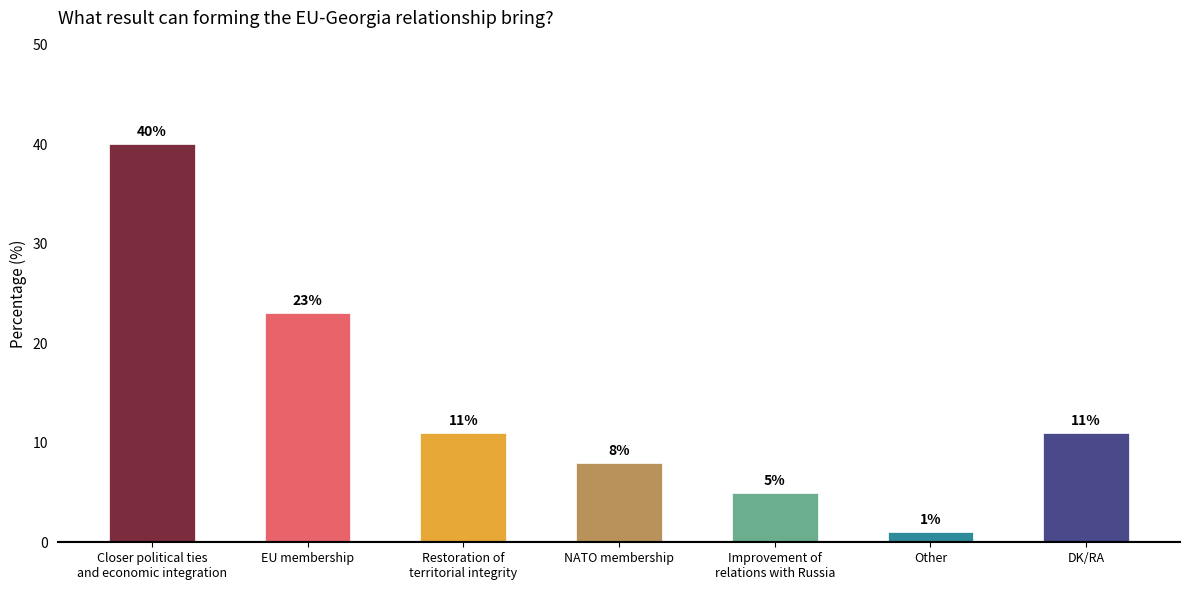

At which category does the chart reach its minimum across all series?

Other